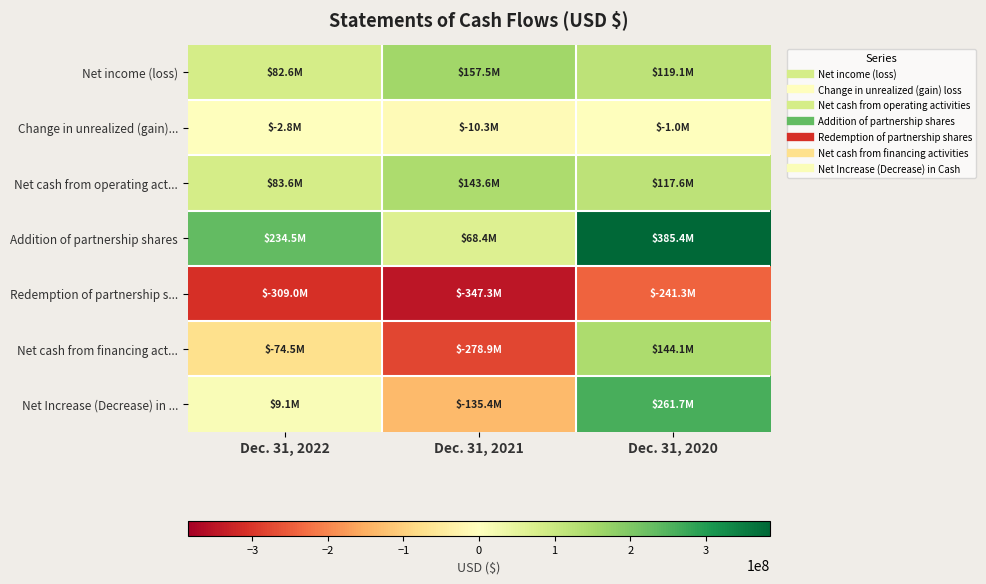

What is the spread (max minus min) of values at Dec. 31, 2020?

626706253